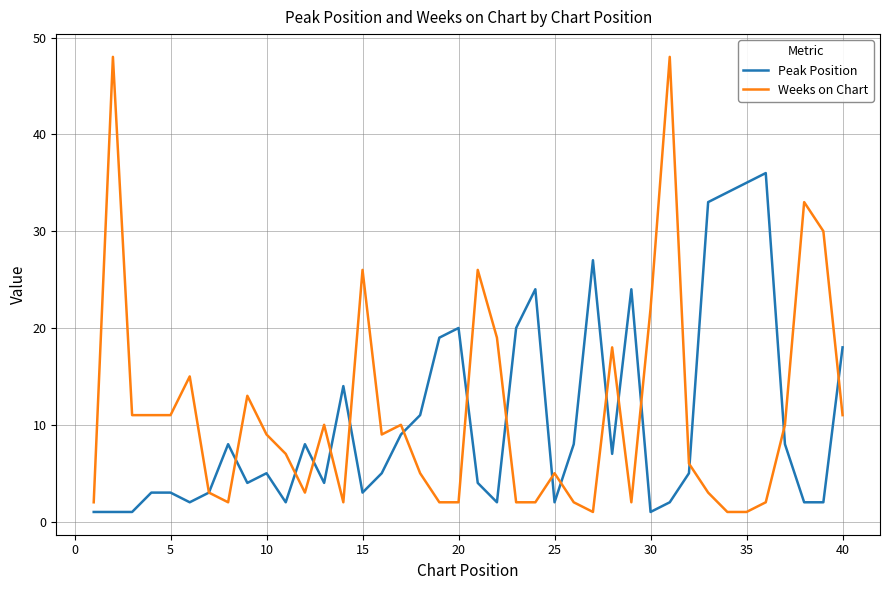

Rank the series by their maximum value, from highest to lowest.

Weeks on Chart, Peak Position